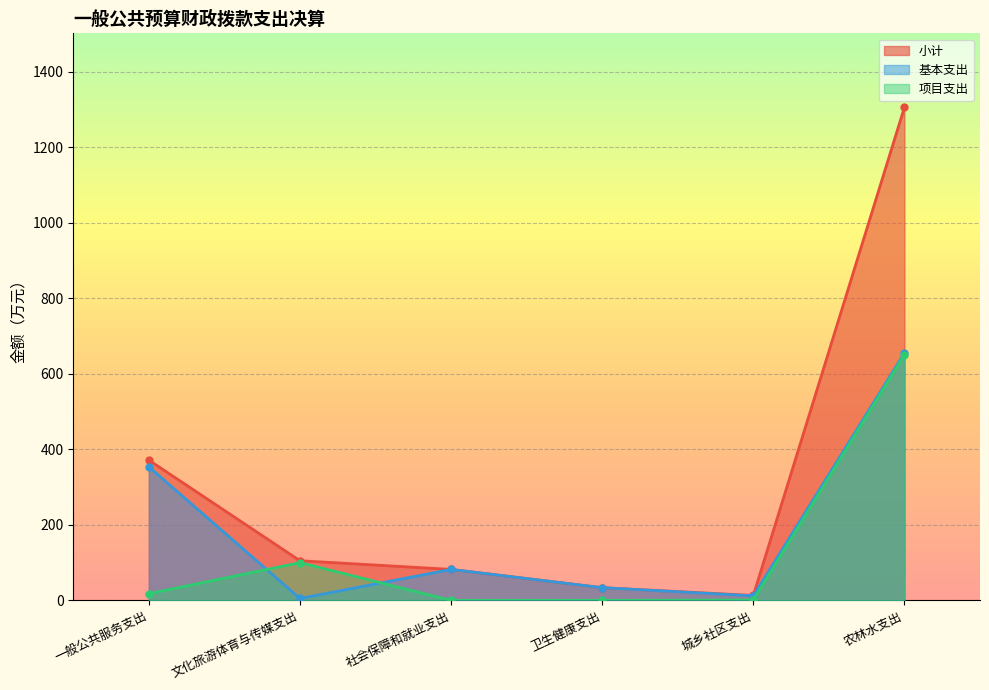

The value of 基本支出 at 城乡社区支出 is 12.0. True or false?

True